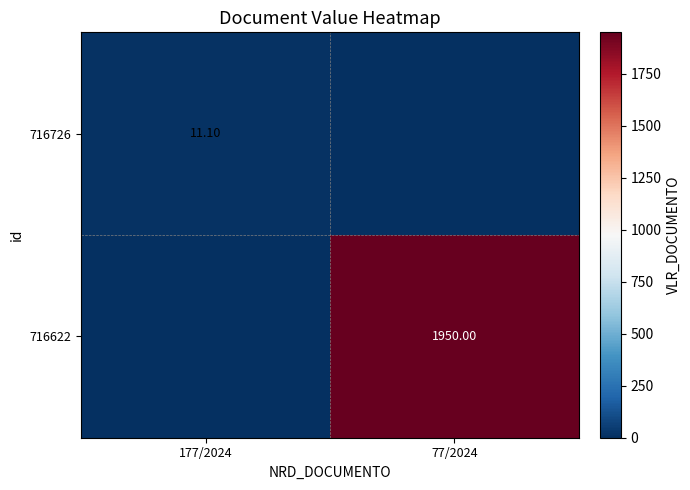

The value of 716726 at 77/2024 is -6.9. True or false?

False